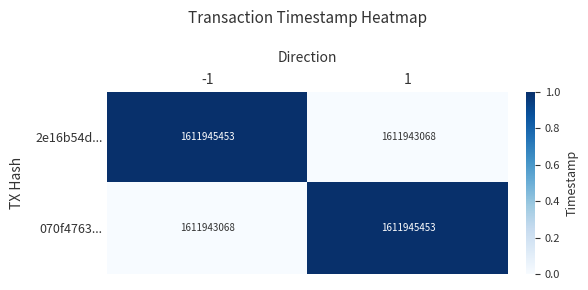

What is the maximum value shown in the chart?

1611945453